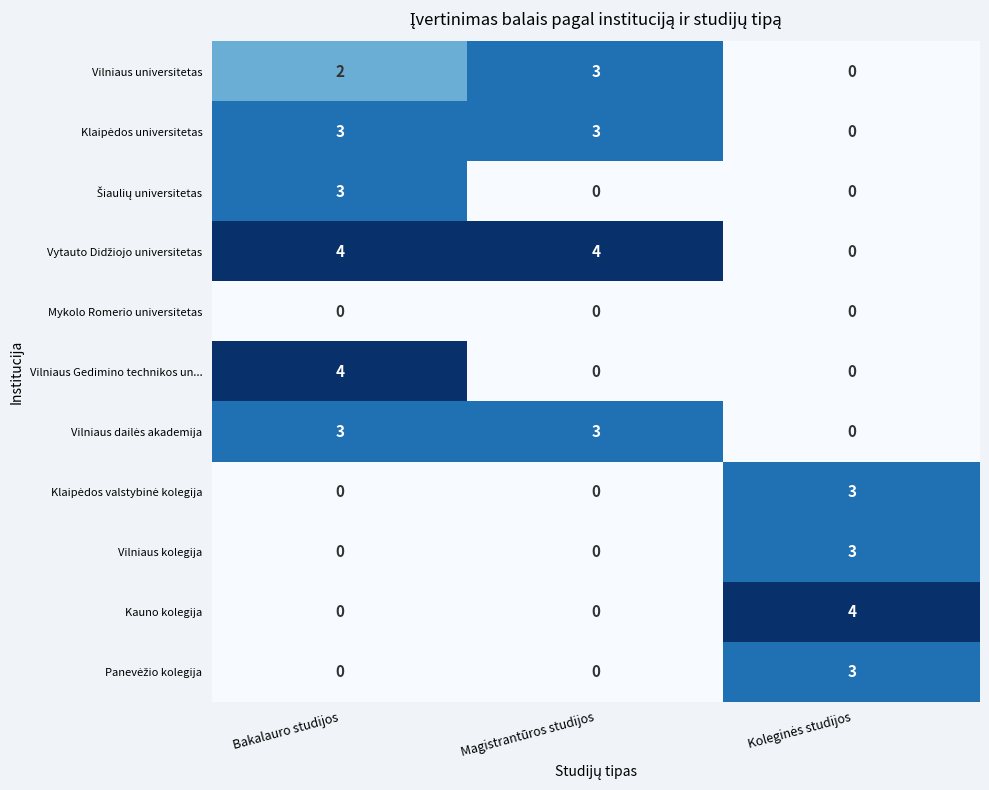

At how many categories does at least one series exceed 1?

3